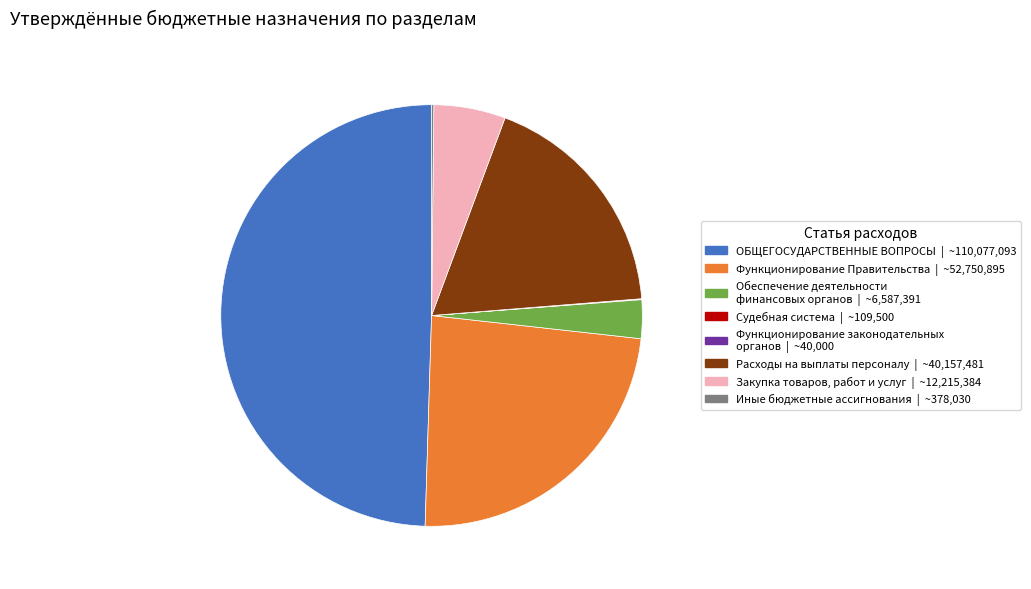

Is the sum of Обеспечение деятельности финансовых and Функционирование Правительства greater than half?

No